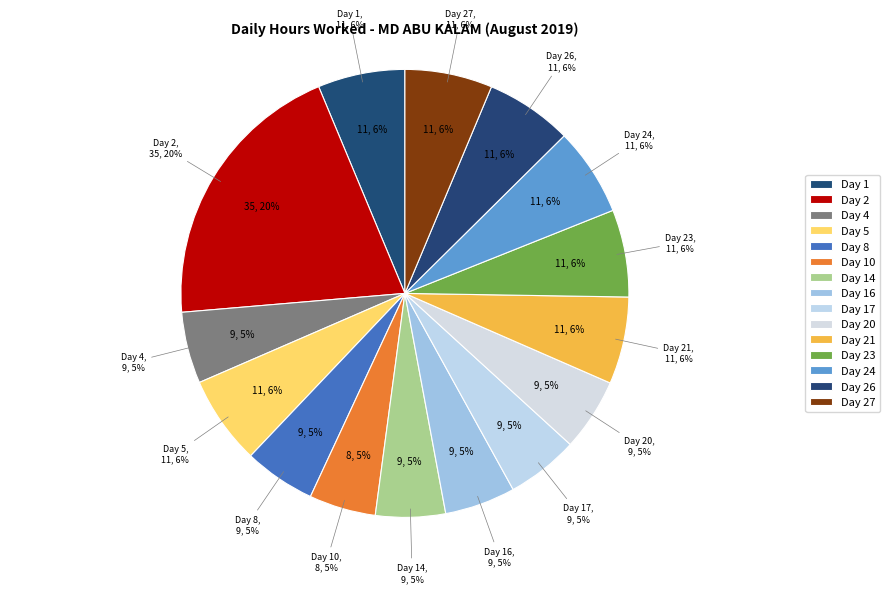

What percentage is NOT represented by Day 10?

95.2%